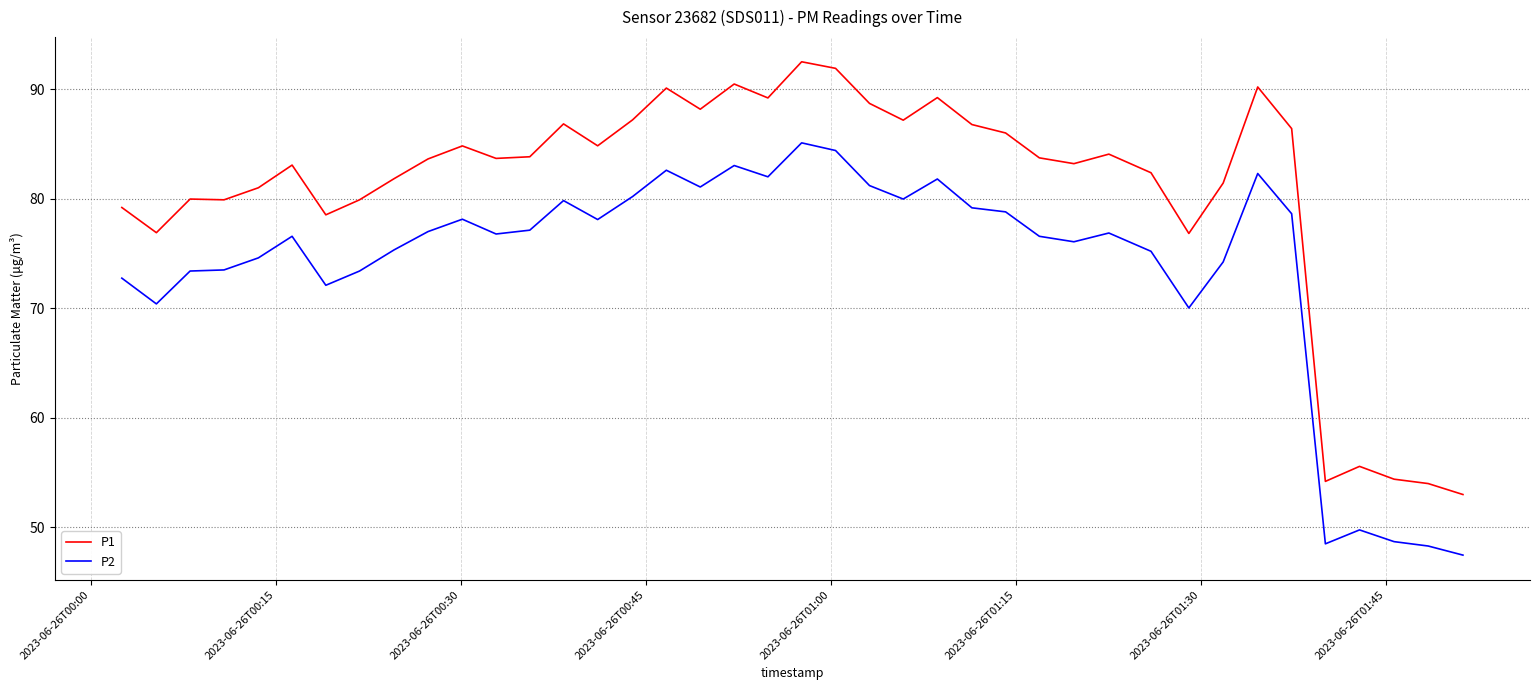

True or false: P2 and P1 intersect in this chart.

False